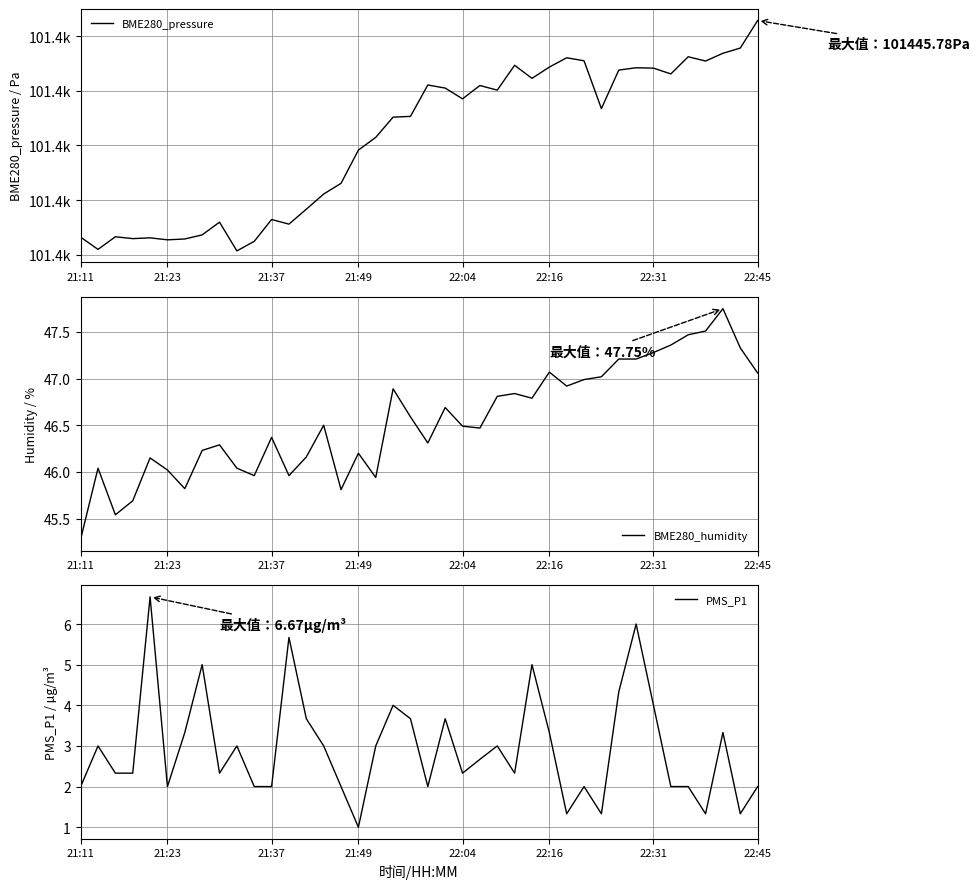

Reading left to right, extract all data points from this chart.

BME280_pressure: 101366.4	101361.9	101366.6	101365.9	101366.2	101365.4	101365.8	101367.2	101371.9	101361.4	101364.9	101372.9	101371.2	101376.7	101382.2	101386.1	101398.3	101403.0	101410.4	101410.7	101422.2	101421.0	101417.1	101422.0	101420.3	101429.4	101424.6	101428.7	101432.1	101431.0	101413.5	101427.6	101428.5	101428.3	101426.2	101432.5	101430.9	101433.8	101435.7	101445.8
BME280_humidity: 45.3	46.0	45.5	45.7	46.1	46.0	45.8	46.2	46.3	46.0	46.0	46.4	46.0	46.2	46.5	45.8	46.2	45.9	46.9	46.6	46.3	46.7	46.5	46.5	46.8	46.8	46.8	47.1	46.9	47.0	47.0	47.2	47.2	47.3	47.4	47.5	47.5	47.8	47.3	47.1
PMS_P1: 2.0	3.0	2.3	2.3	6.7	2.0	3.3	5.0	2.3	3.0	2.0	2.0	5.7	3.7	3.0	2.0	1.0	3.0	4.0	3.7	2.0	3.7	2.3	2.7	3.0	2.3	5.0	3.3	1.3	2.0	1.3	4.3	6.0	4.0	2.0	2.0	1.3	3.3	1.3	2.0